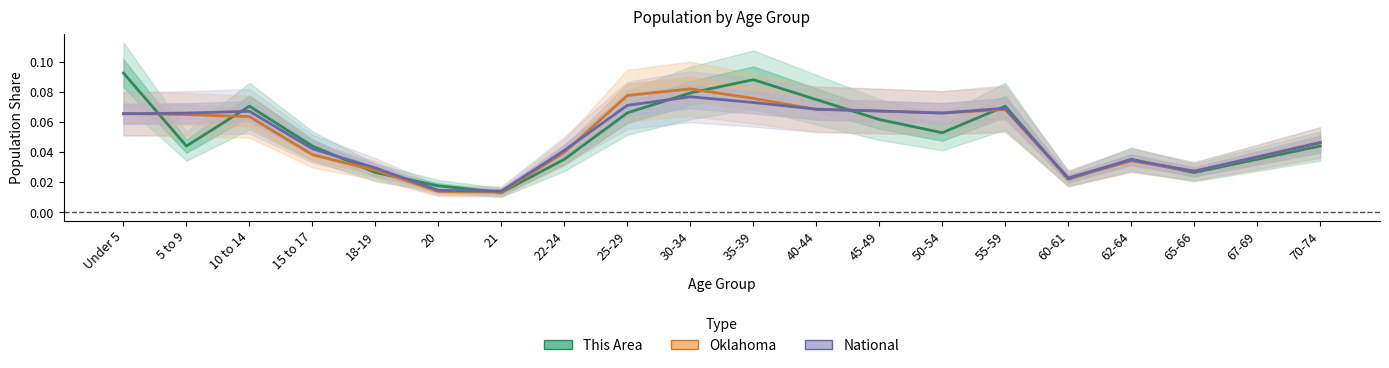

Reading left to right, what are all the values shown in this chart?

This Area: 0.1	0.0	0.1	0.0	0.0	0.0	0.0	0.0	0.1	0.1	0.1	0.1	0.1	0.1	0.1	0.0	0.0	0.0	0.0	0.0
Oklahoma: 0.1	0.1	0.1	0.0	0.0	0.0	0.0	0.0	0.1	0.1	0.1	0.1	0.1	0.1	0.1	0.0	0.0	0.0	0.0	0.0
National: 0.1	0.1	0.1	0.0	0.0	0.0	0.0	0.0	0.1	0.1	0.1	0.1	0.1	0.1	0.1	0.0	0.0	0.0	0.0	0.0